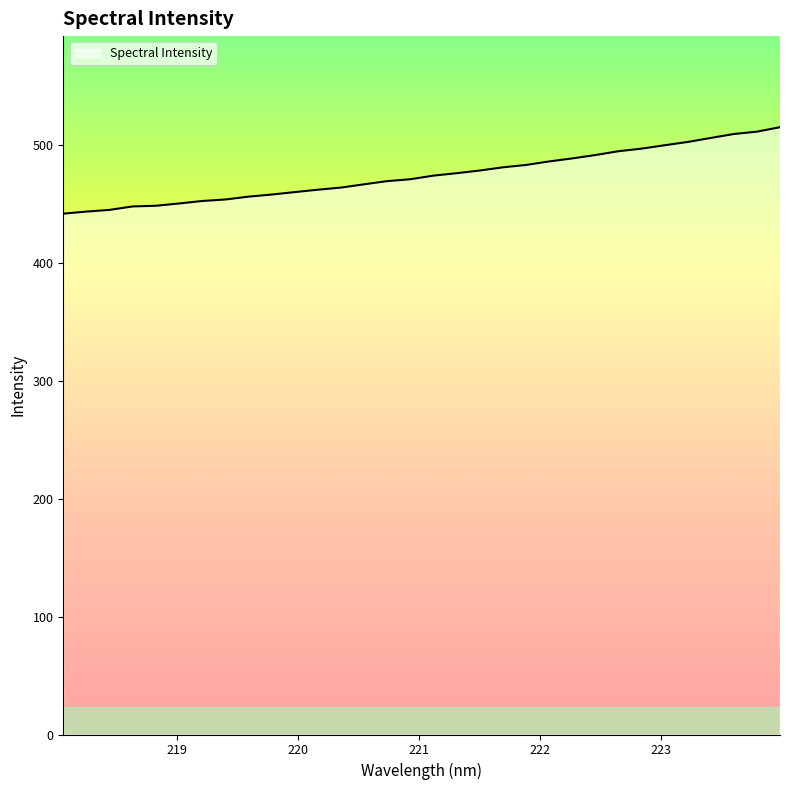

What is the smallest value displayed?

441.5